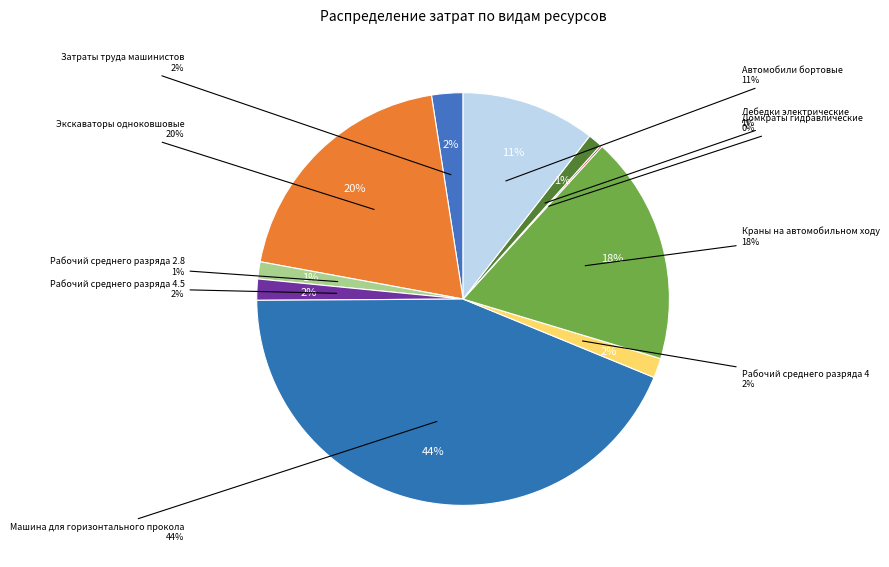

Rank the categories by value from lowest to highest.

Домкраты гидравлические, Лебедки электрические, Рабочий среднего разряда 2.8, Рабочий среднего разряда 4, Рабочий среднего разряда 4.5, Затраты труда машинистов, Автомобили бортовые, Краны на автомобильном ходу, Экскаваторы одноковшовые, Машина для горизонтального прокола